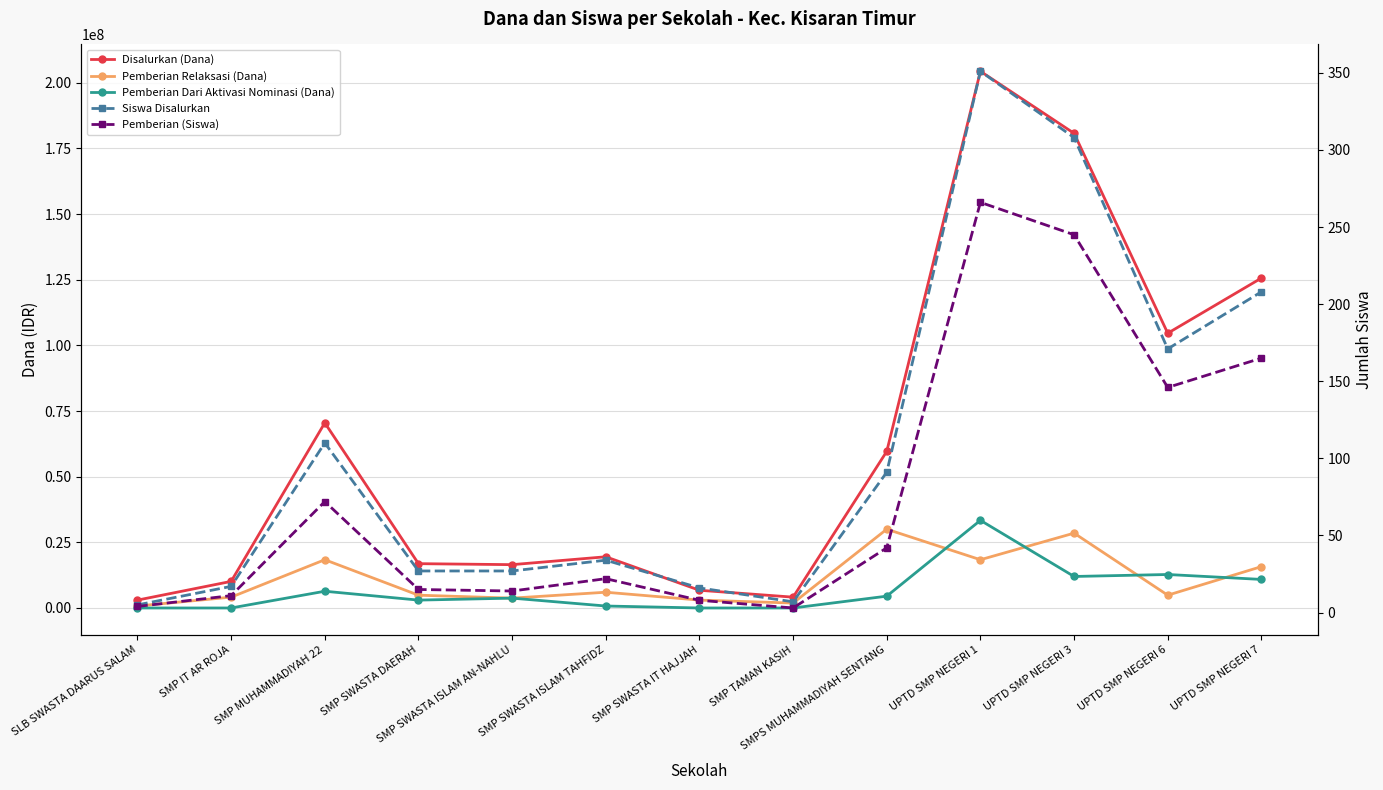

Where do Pemberian (Siswa) and Pemberian Dari Aktivasi Nominasi (Dana) first cross each other?

SMP IT AR ROJA and SMP MUHAMMADIYAH 22